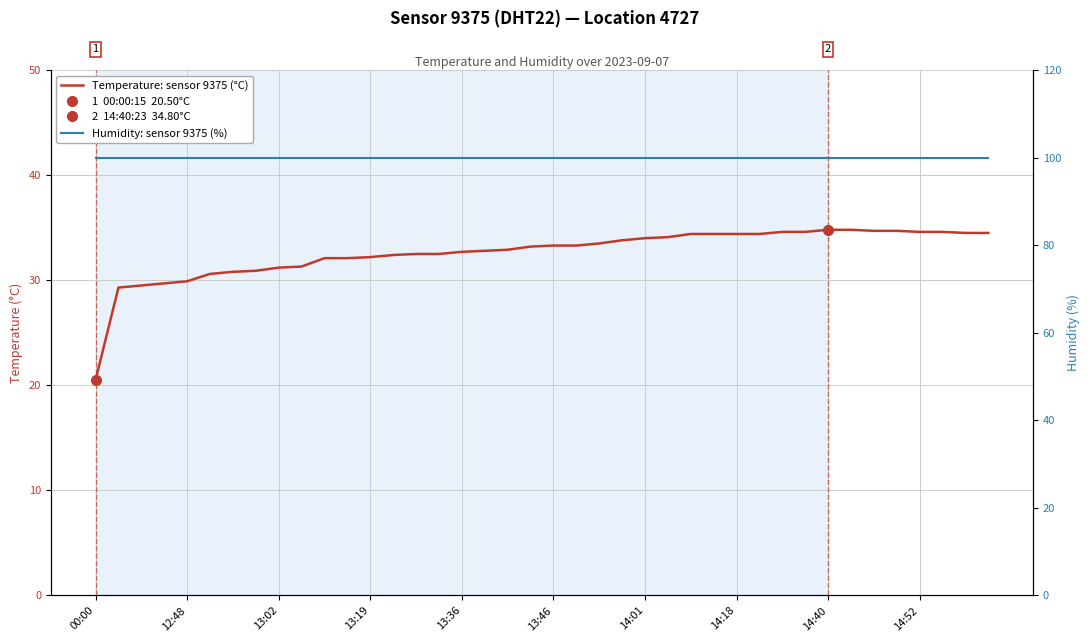

What is the value of the Humidity: sensor 9375 (%) point at the 39th from the left?

99.9